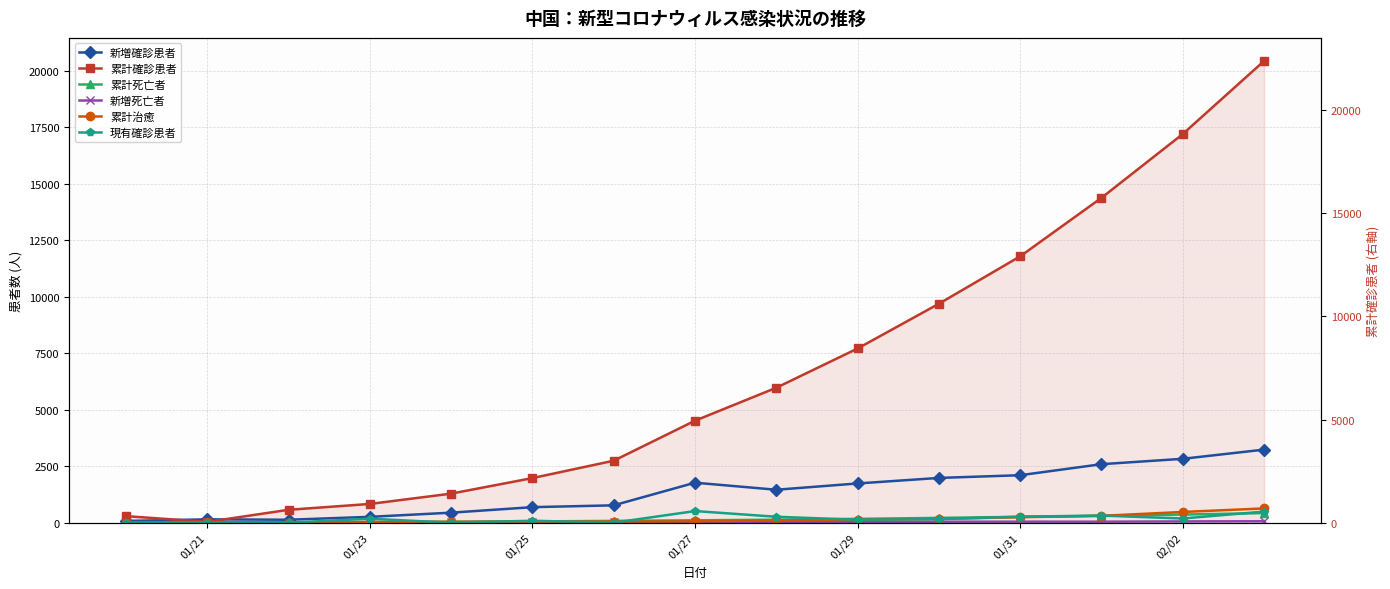

What is the value of the 新増死亡者 point at the 6th from the left?

15